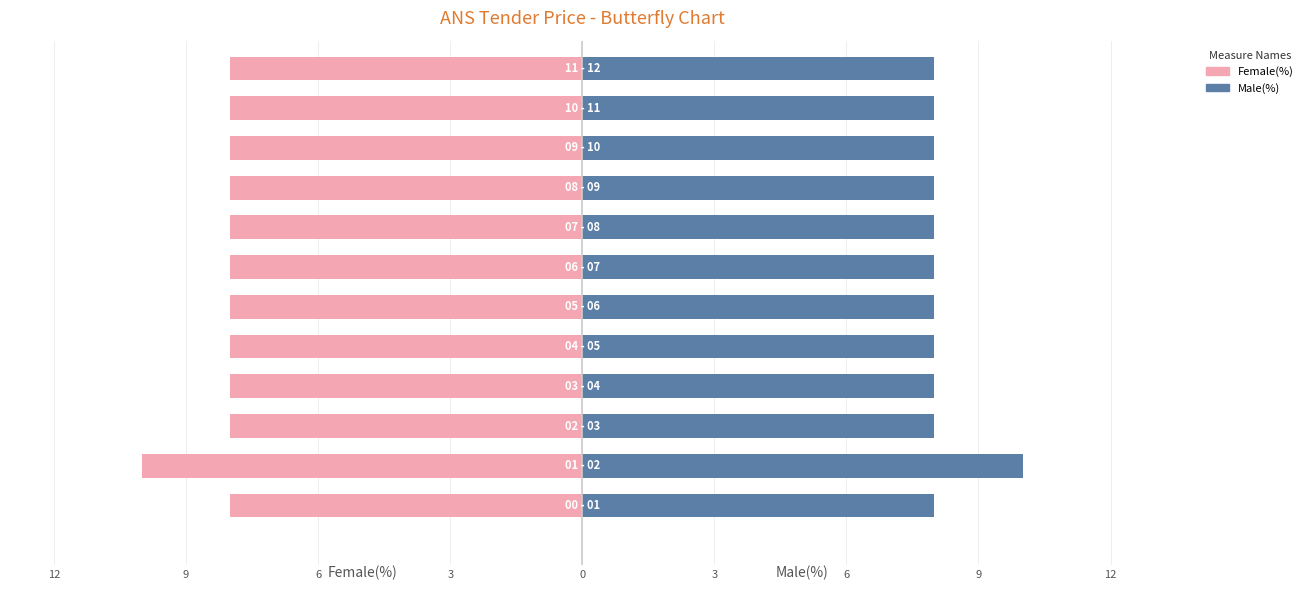

Is it true that Male(%) equals 8 at 9?

True